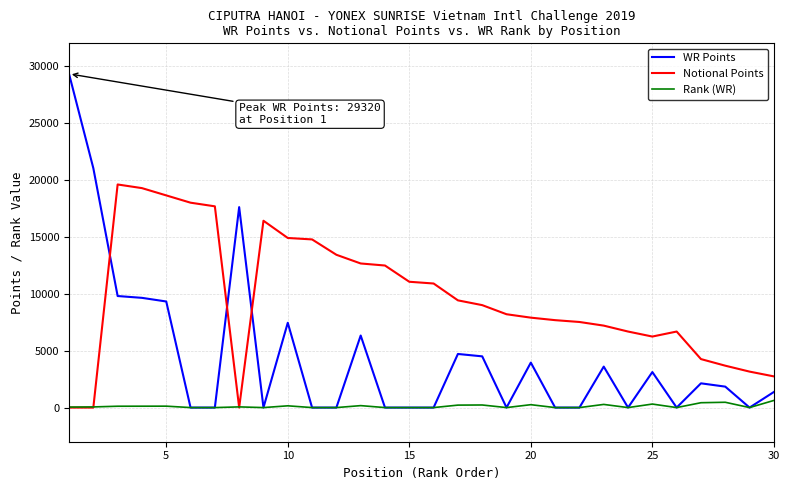

Which series has the largest range (max minus min)?

WR Points